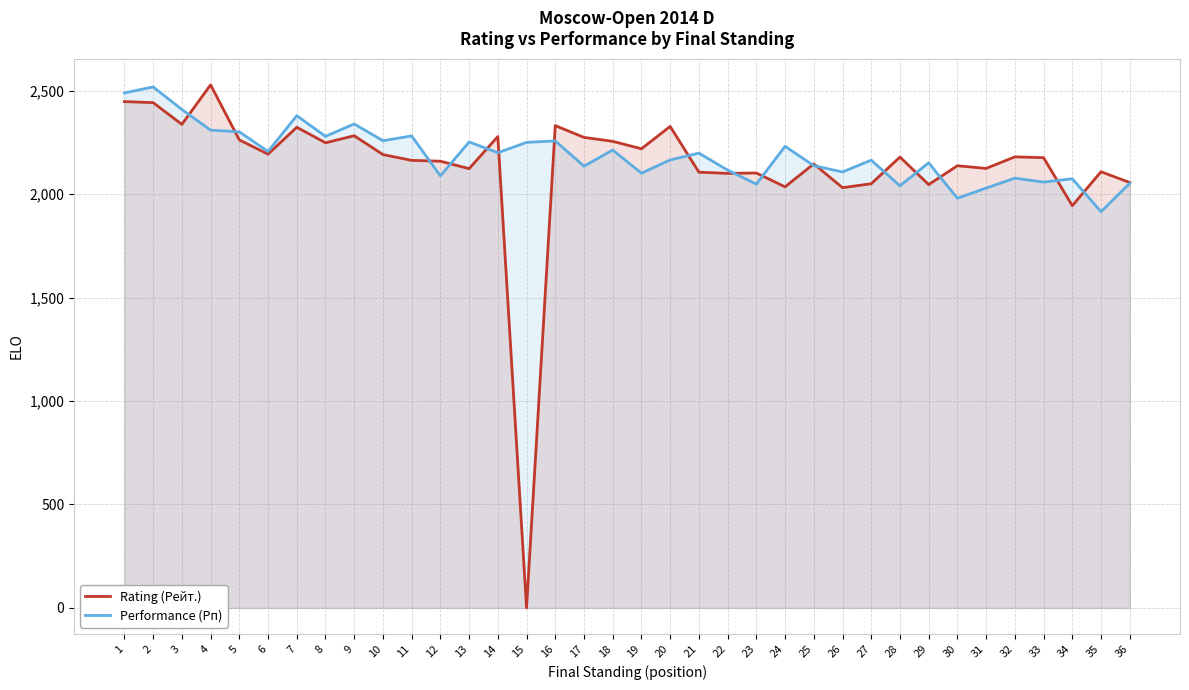

Between 1 and 28, which series saw the biggest shift?

Performance (Рп)